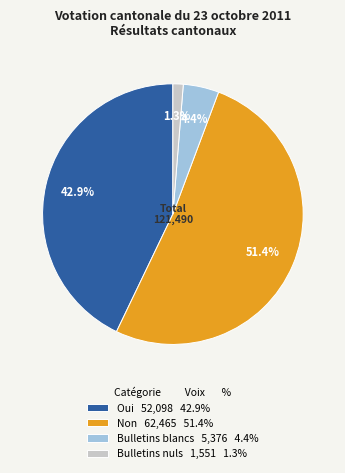

What is the largest slice in the pie chart?

Non